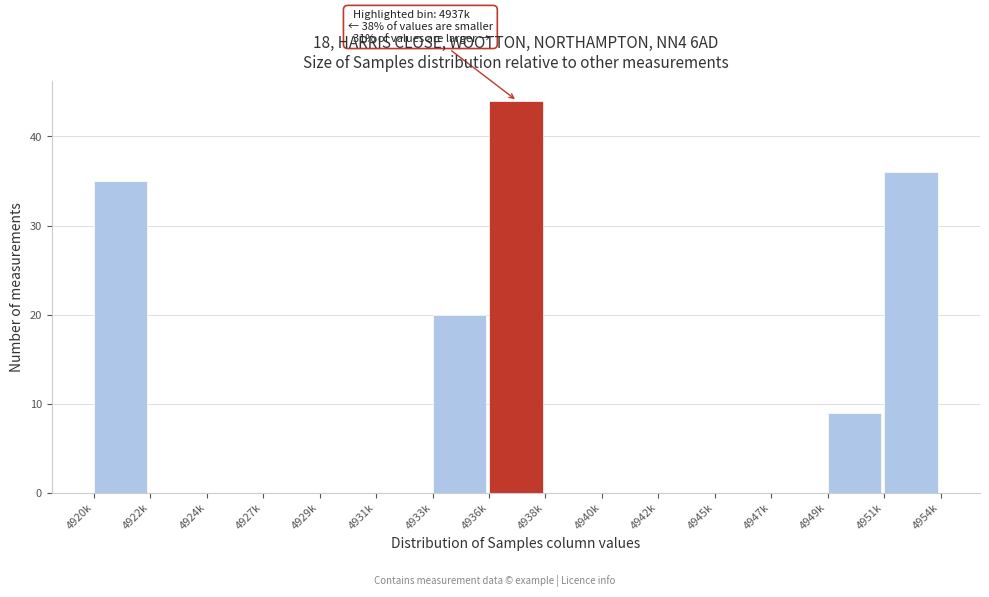

Reading right to left, list all the values displayed in this chart.

4951k=36	4949k=9	4947k=0	4945k=0	4942k=0	4940k=0	4938k=0	4936k=44	4933k=20	4931k=0	4929k=0	4927k=0	4924k=0	4922k=0	4920k=35